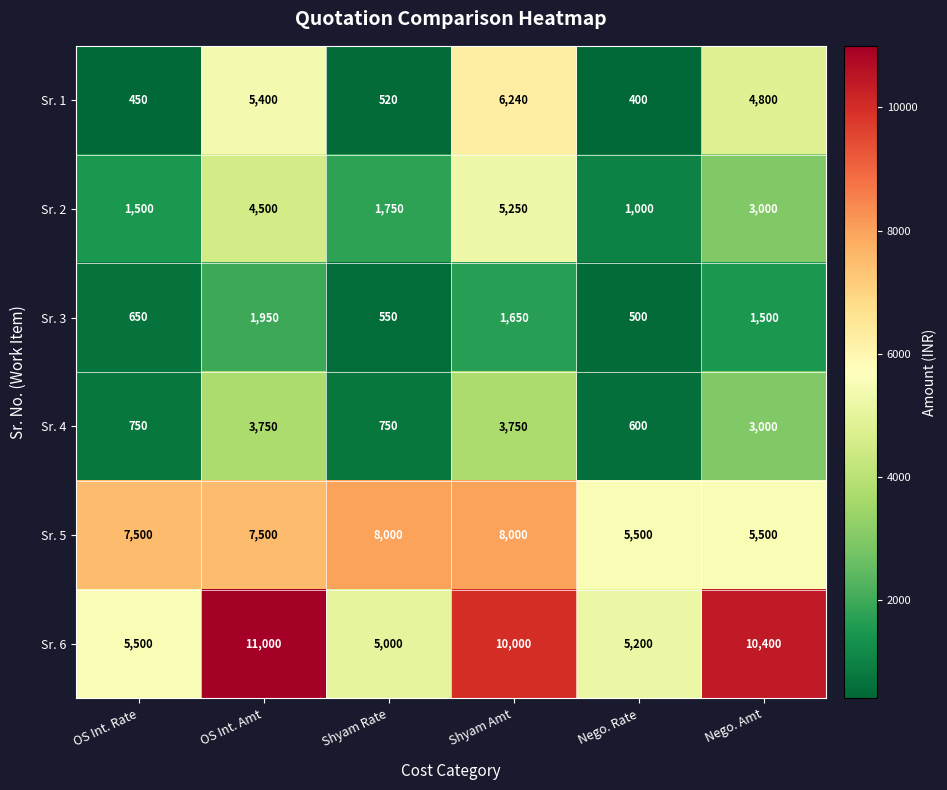

The Sr. 3 series shows 1500 at Nego. Amt. True or false?

True